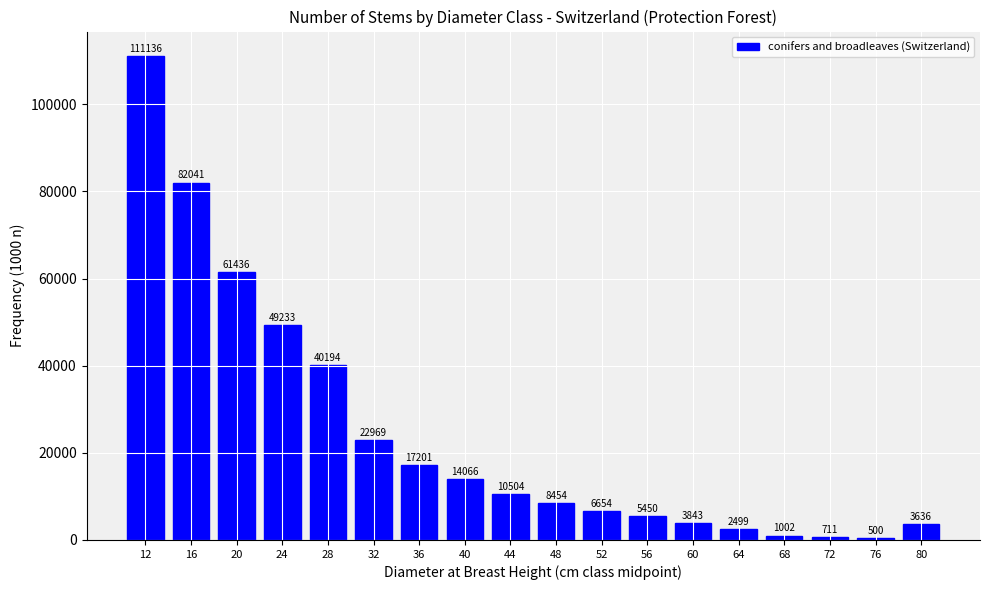

Reading right to left, list all the values displayed in this chart.

80=3636	76=500	72=711	68=1002	64=2499	60=3843	56=5450	52=6654	48=8454	44=10504	40=14066	36=17201	32=22969	28=40194	24=49233	20=61436	16=82041	12=111136